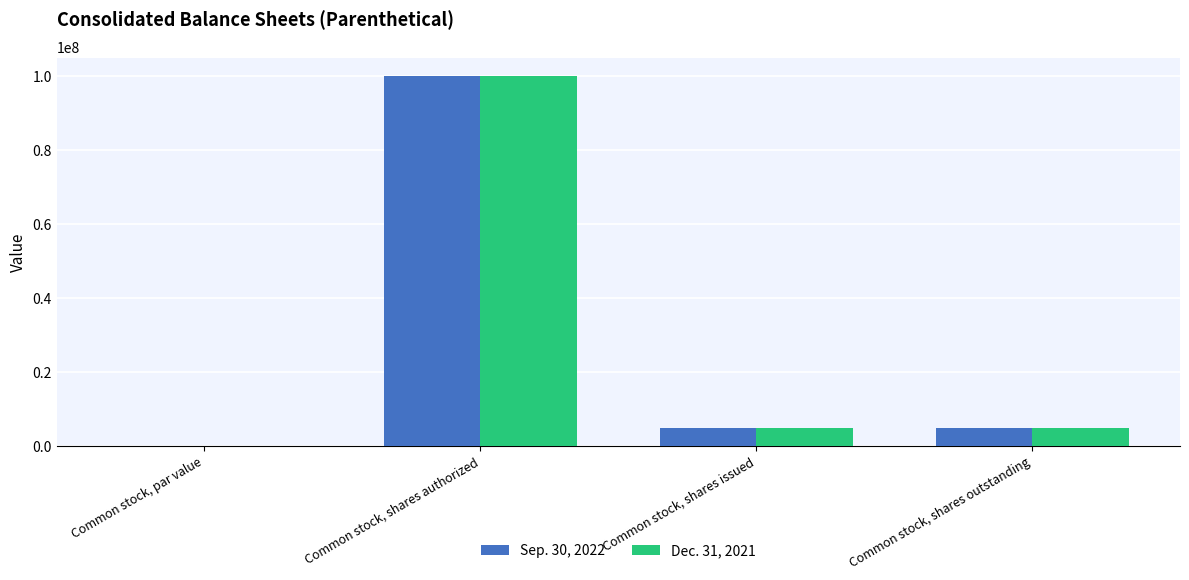

Is the value of Sep. 30, 2022 at Common stock, shares issued greater than the value of Dec. 31, 2021 at Common stock, par value?

Yes